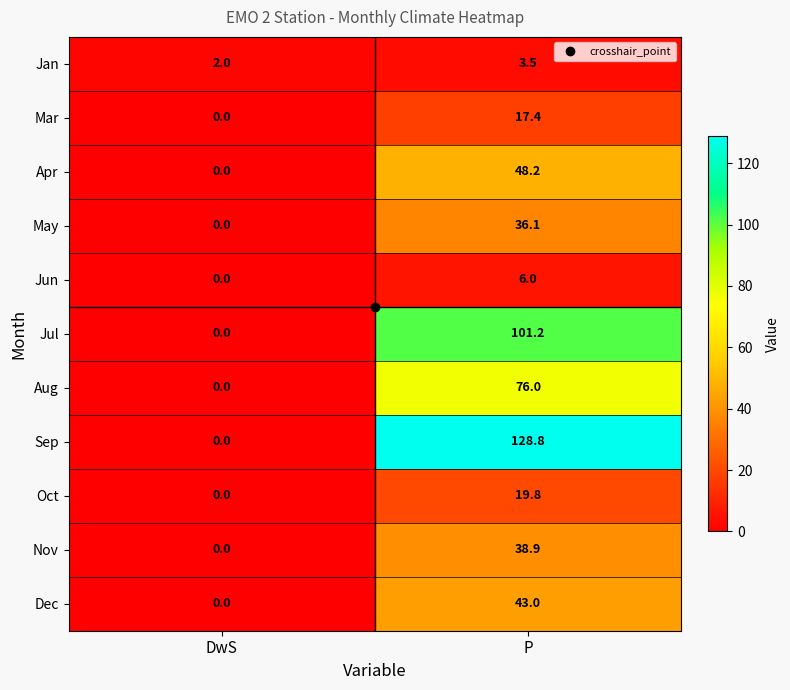

True or false: Jul has a value of 101.2 at P.

True